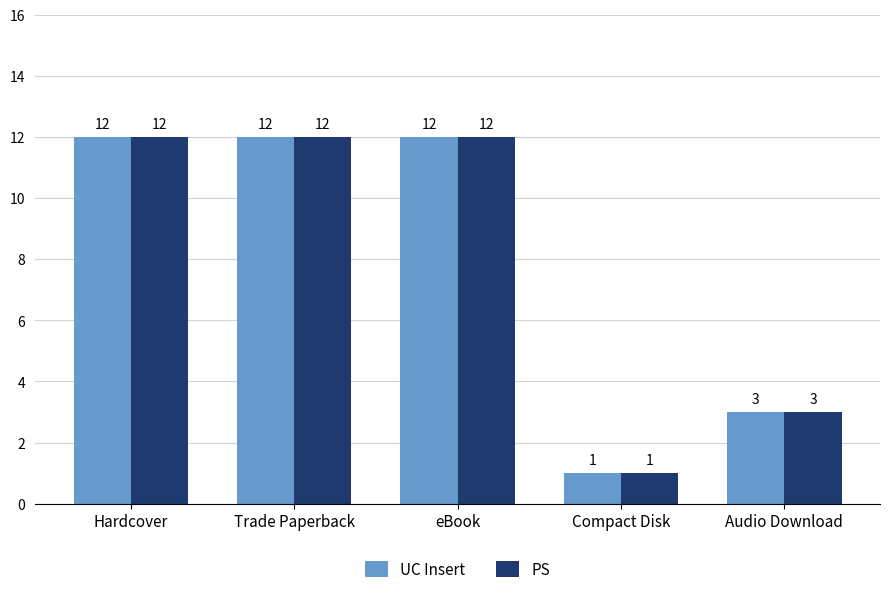

What is the value of the PS bar at the 2nd from the left?

12